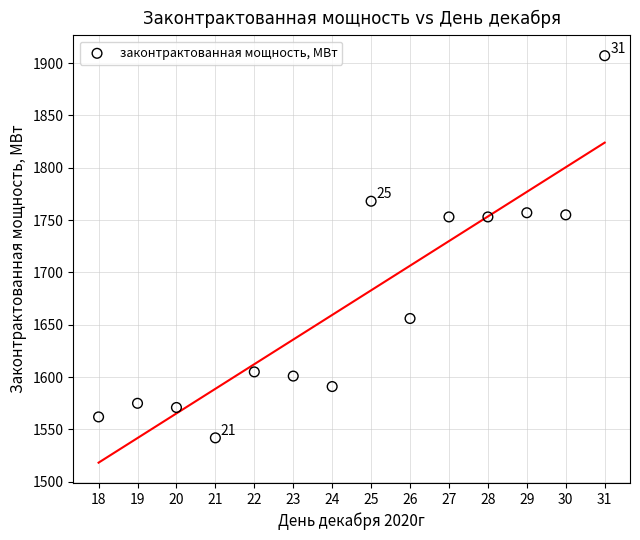

What is the range of X values (max minus min)?

13